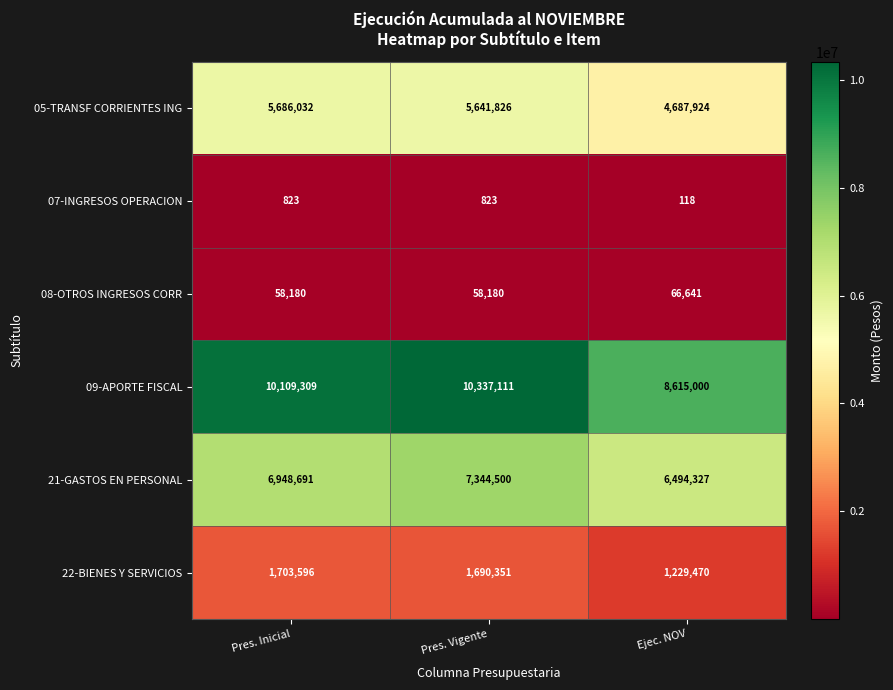

Which series has the widest spread of values?

09-APORTE FISCAL